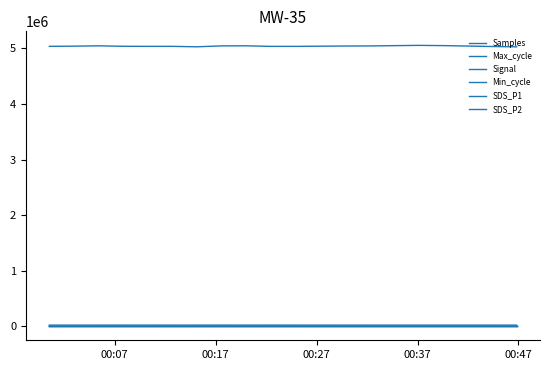

Does the chart display data point markers on the line(s)?

No